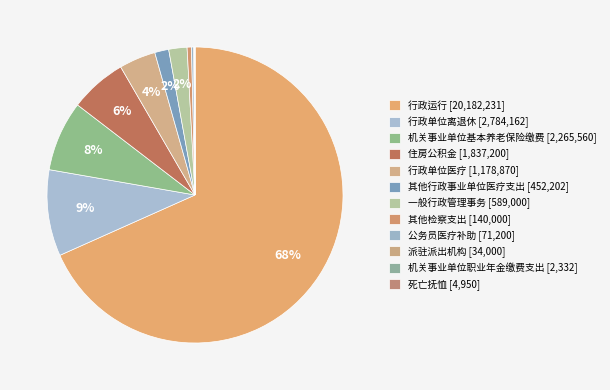

To the nearest percent, what is the combined percentage of 派驻派出机构 and 行政单位离退休?

10%